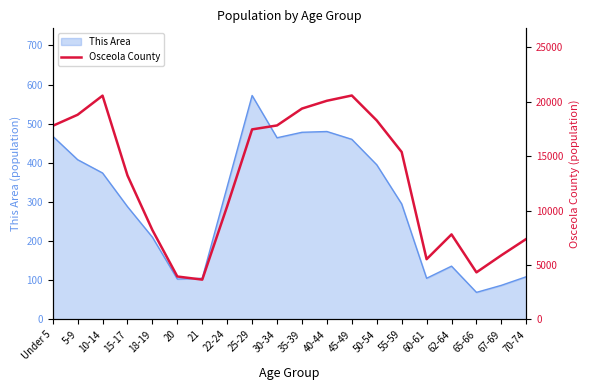

Where is the first local minimum?

21